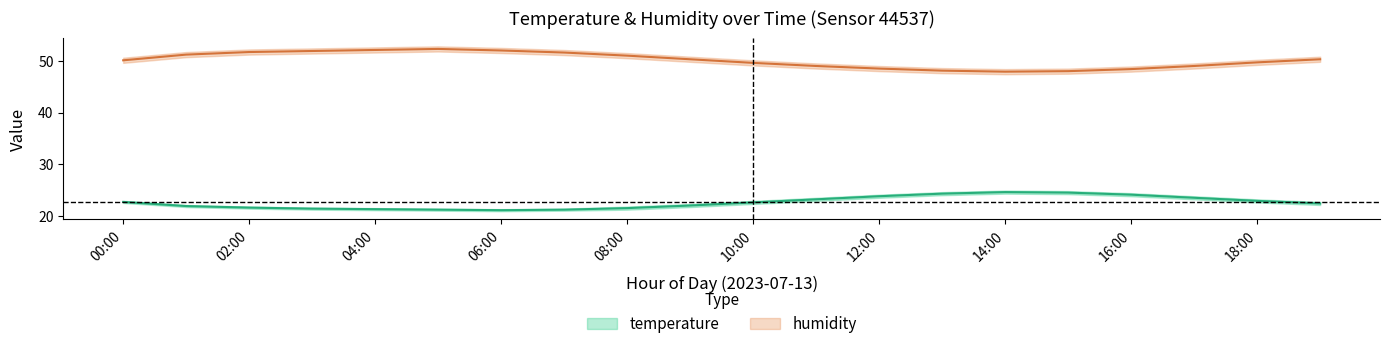

Reading left to right, extract all data points from this chart.

temperature_center: 00:00=22.7	01:00=21.9	02:00=21.6	03:00=21.4	04:00=21.3	05:00=21.2	06:00=21.1	07:00=21.2	08:00=21.5	09:00=22.0	10:00=22.6	11:00=23.2	12:00=23.8	13:00=24.3	14:00=24.6	15:00=24.5	16:00=24.1	17:00=23.5	18:00=22.9	19:00=22.4
temperature_upper: 00:00=22.9	01:00=22.1	02:00=21.8	03:00=21.6	04:00=21.5	05:00=21.4	06:00=21.3	07:00=21.4	08:00=21.8	09:00=22.3	10:00=22.9	11:00=23.5	12:00=24.1	13:00=24.6	14:00=24.9	15:00=24.8	16:00=24.4	17:00=23.8	18:00=23.2	19:00=22.7
temperature_lower: 00:00=22.5	01:00=21.7	02:00=21.4	03:00=21.2	04:00=21.1	05:00=21.0	06:00=20.9	07:00=21.0	08:00=21.2	09:00=21.7	10:00=22.3	11:00=22.9	12:00=23.5	13:00=24.0	14:00=24.3	15:00=24.2	16:00=23.8	17:00=23.2	18:00=22.6	19:00=22.1
humidity_center: 00:00=50.1	01:00=51.2	02:00=51.7	03:00=51.9	04:00=52.1	05:00=52.3	06:00=52.0	07:00=51.6	08:00=51.0	09:00=50.3	10:00=49.6	11:00=49.0	12:00=48.5	13:00=48.1	14:00=47.9	15:00=48.0	16:00=48.4	17:00=49.0	18:00=49.7	19:00=50.3
humidity_upper: 00:00=50.6	01:00=51.7	02:00=52.2	03:00=52.4	04:00=52.6	05:00=52.8	06:00=52.5	07:00=52.1	08:00=51.5	09:00=50.8	10:00=50.1	11:00=49.5	12:00=49.0	13:00=48.6	14:00=48.4	15:00=48.5	16:00=48.9	17:00=49.5	18:00=50.2	19:00=50.8
humidity_lower: 00:00=49.6	01:00=50.7	02:00=51.2	03:00=51.4	04:00=51.6	05:00=51.8	06:00=51.5	07:00=51.1	08:00=50.5	09:00=49.8	10:00=49.1	11:00=48.5	12:00=48.0	13:00=47.6	14:00=47.4	15:00=47.5	16:00=47.9	17:00=48.5	18:00=49.2	19:00=49.8